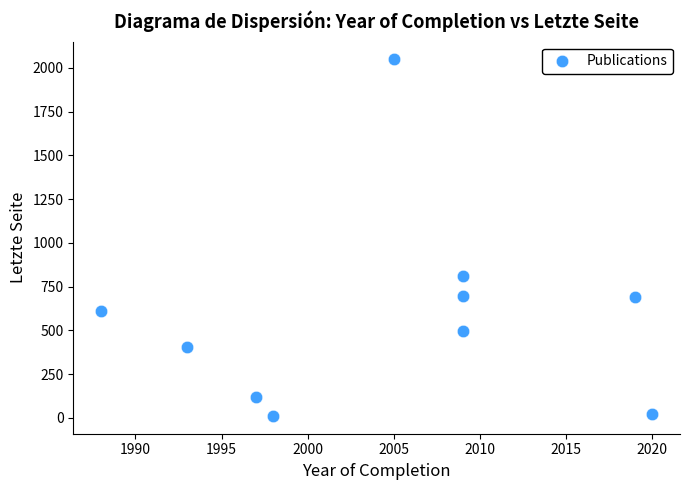

What Y value in the scatter plot is closest to 1030?

809